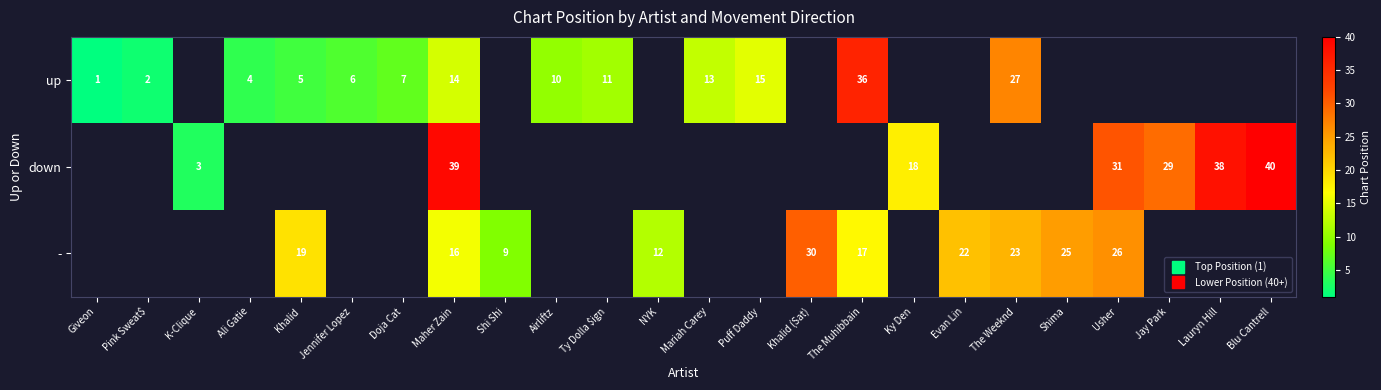

How many positive values does the down series have?

7